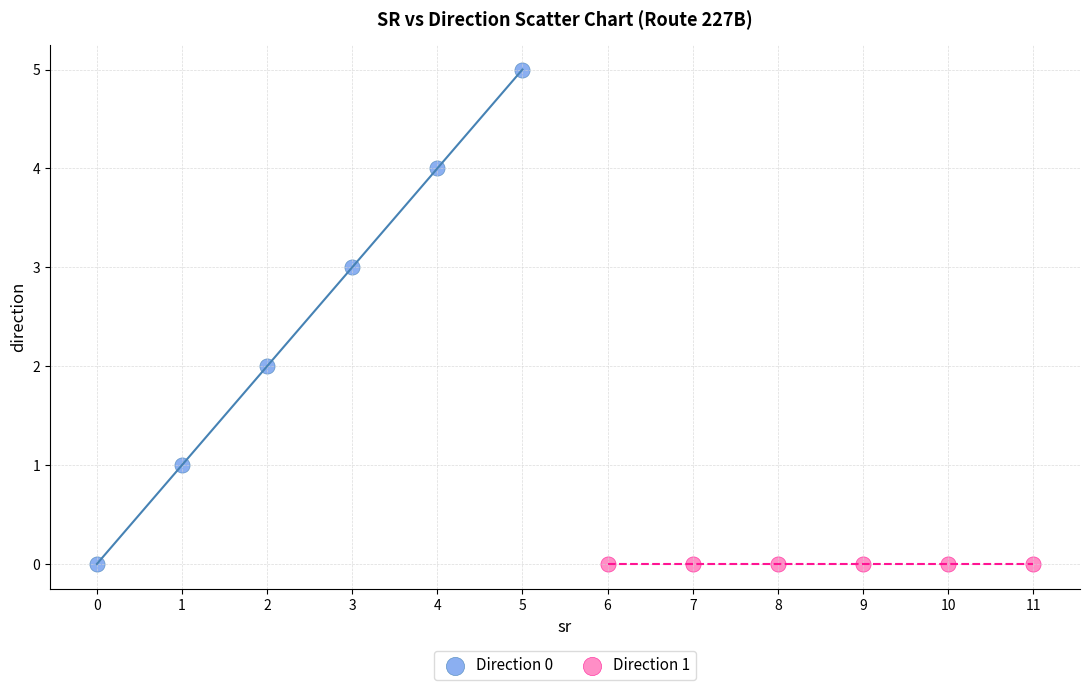

Which series contains the highest Y value?

Direction 0